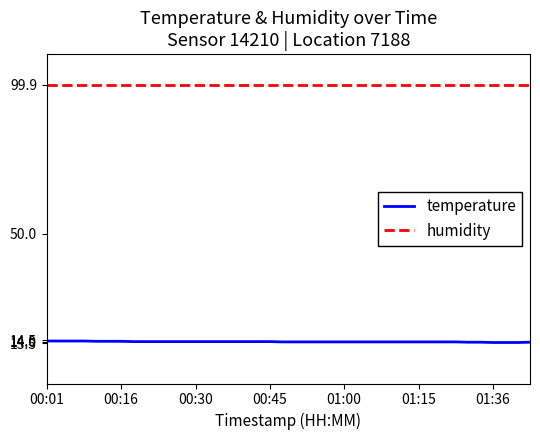

What is the smallest value displayed?

13.7